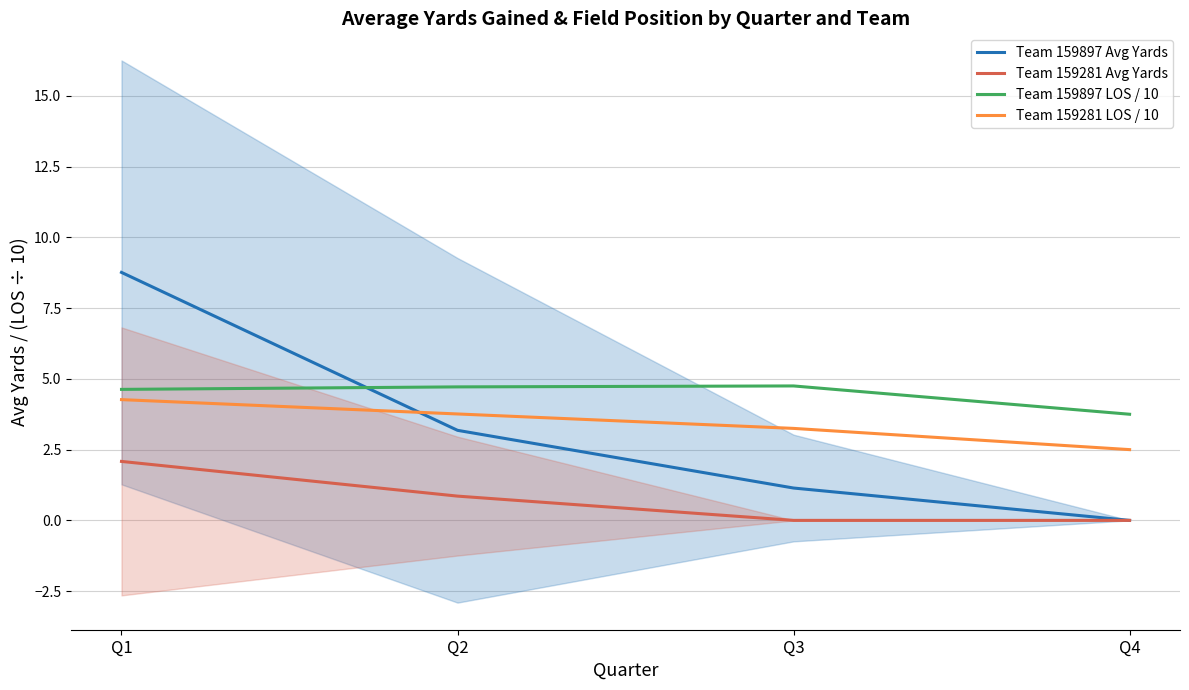

True or false: Team 159281 LOS / 10 has a value of 3.8 at Q2.

True